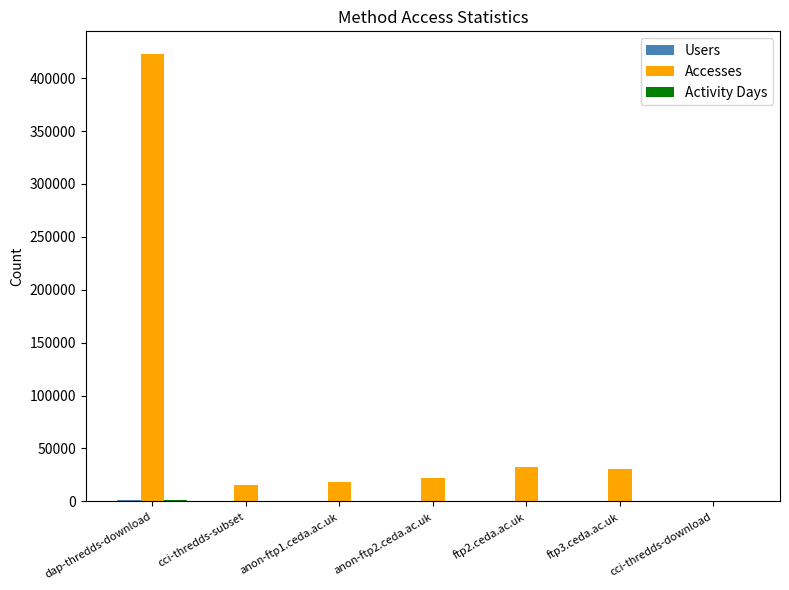

The value of Accesses at anon-ftp2.ceda.ac.uk is 21654. True or false?

True